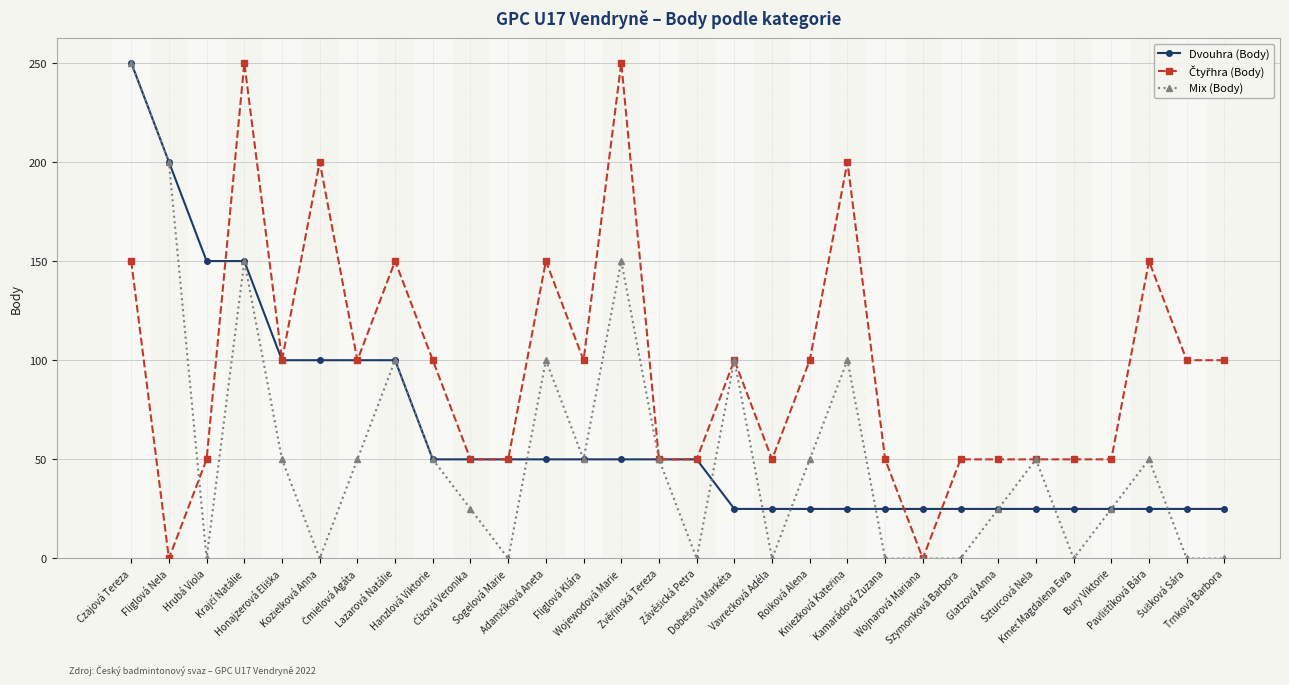

What is the maximum value shown in the chart?

250